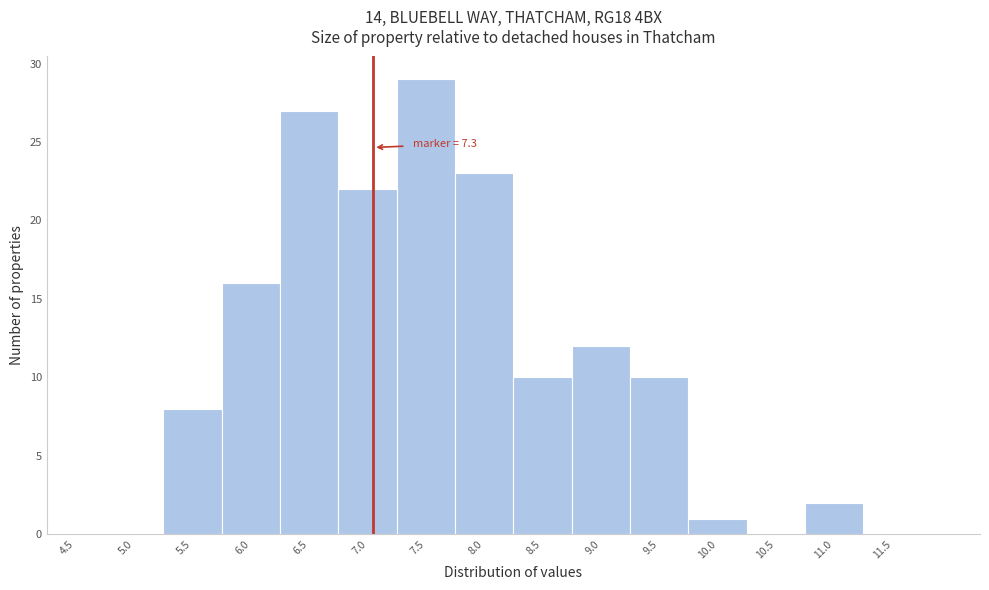

Reading left to right, extract all data points from this chart.

4.5=0	5.0=0	5.5=8	6.0=16	6.5=27	7.0=22	7.5=29	8.0=23	8.5=10	9.0=12	9.5=10	10.0=1	10.5=0	11.0=2	11.5=0